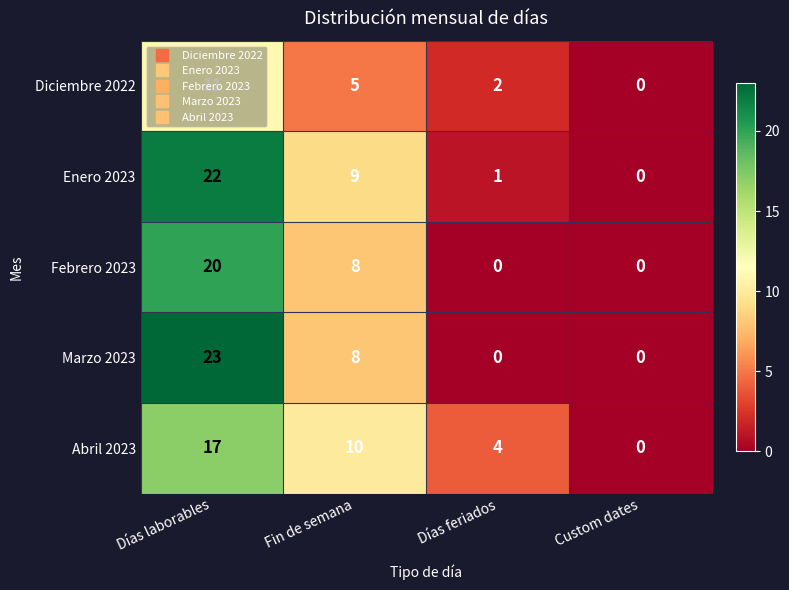

How many categories are shown in the chart?

4